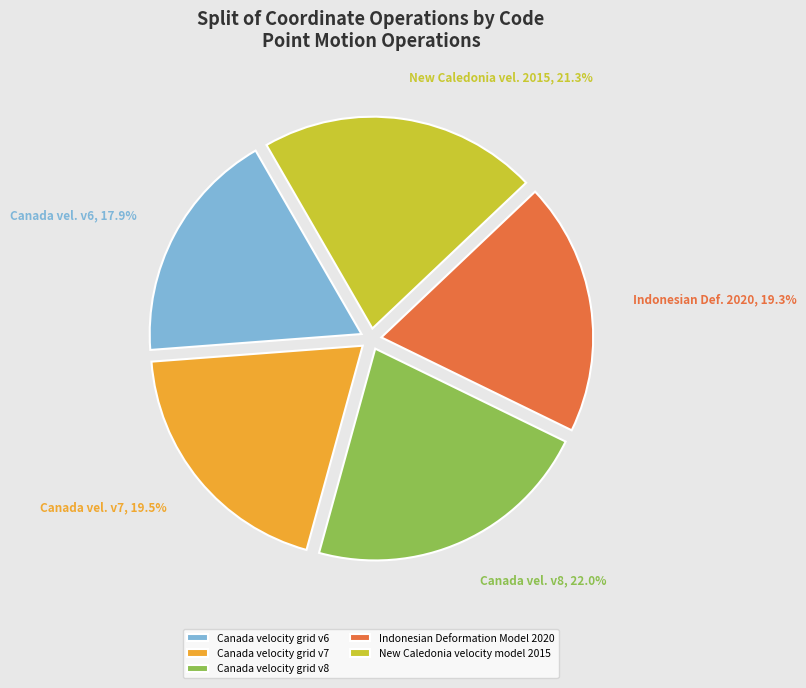

What is the smallest slice in the pie chart?

Canada velocity grid v6